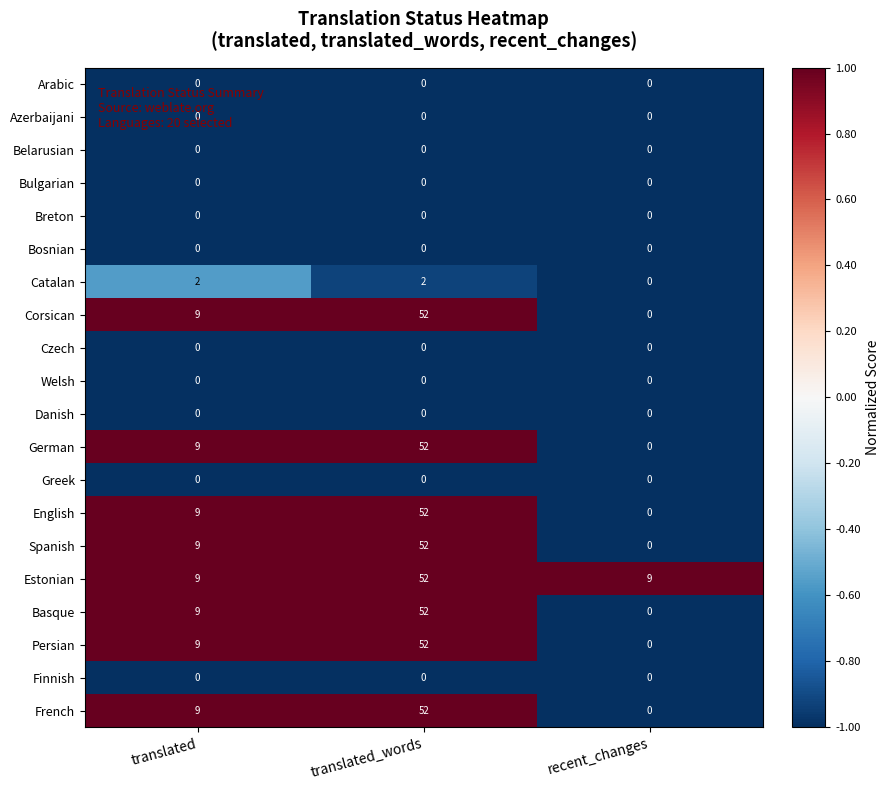

What is the total value across all series at translated?

74